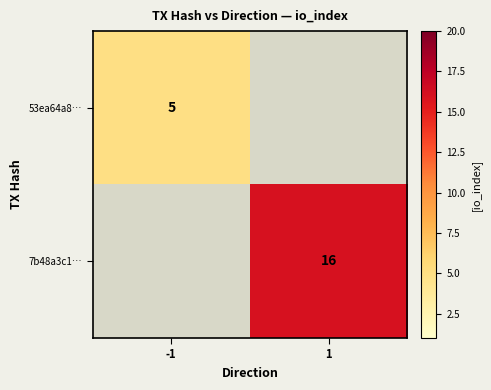

What is the smallest value displayed?

5.0